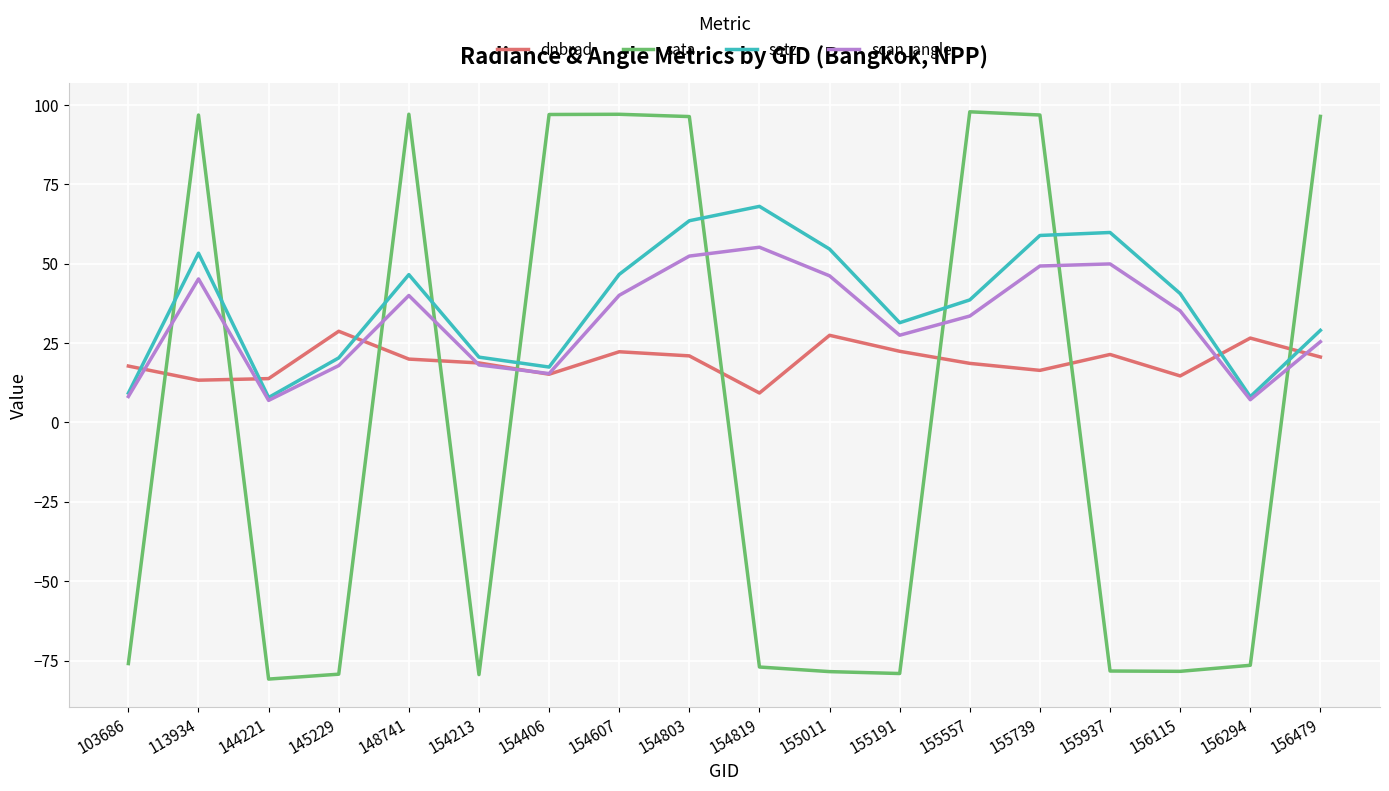

What is the total value across all series at 144221?

-52.2